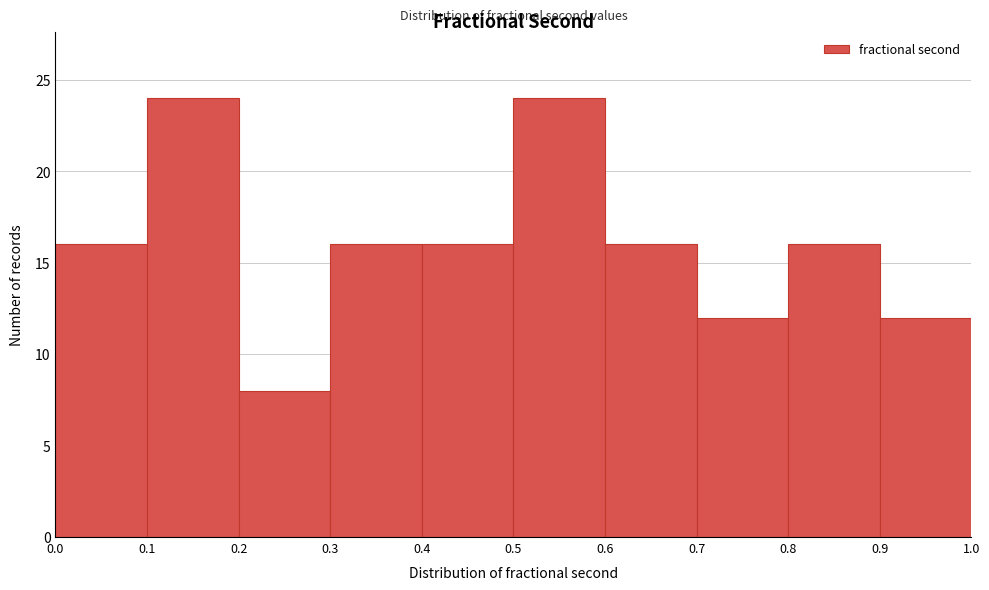

What is the height of the bar covering 0.8 to 0.9 on the x-axis? The values are not printed on the chart, so give them approximately, as read against the axis.

16